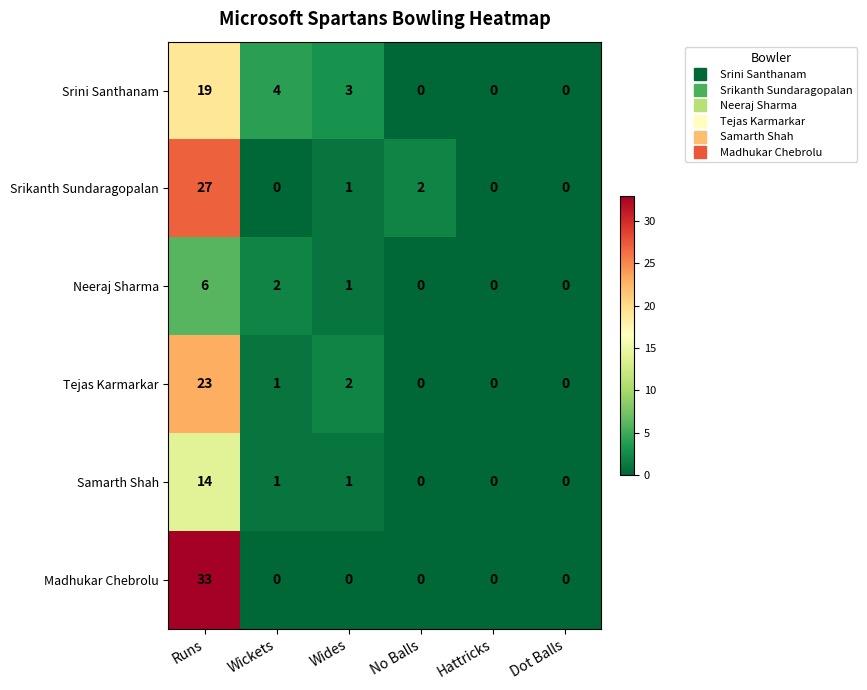

Rank the series by their maximum value, from highest to lowest.

Madhukar Chebrolu, Srikanth Sundaragopalan, Tejas Karmarkar, Srini Santhanam, Samarth Shah, Neeraj Sharma